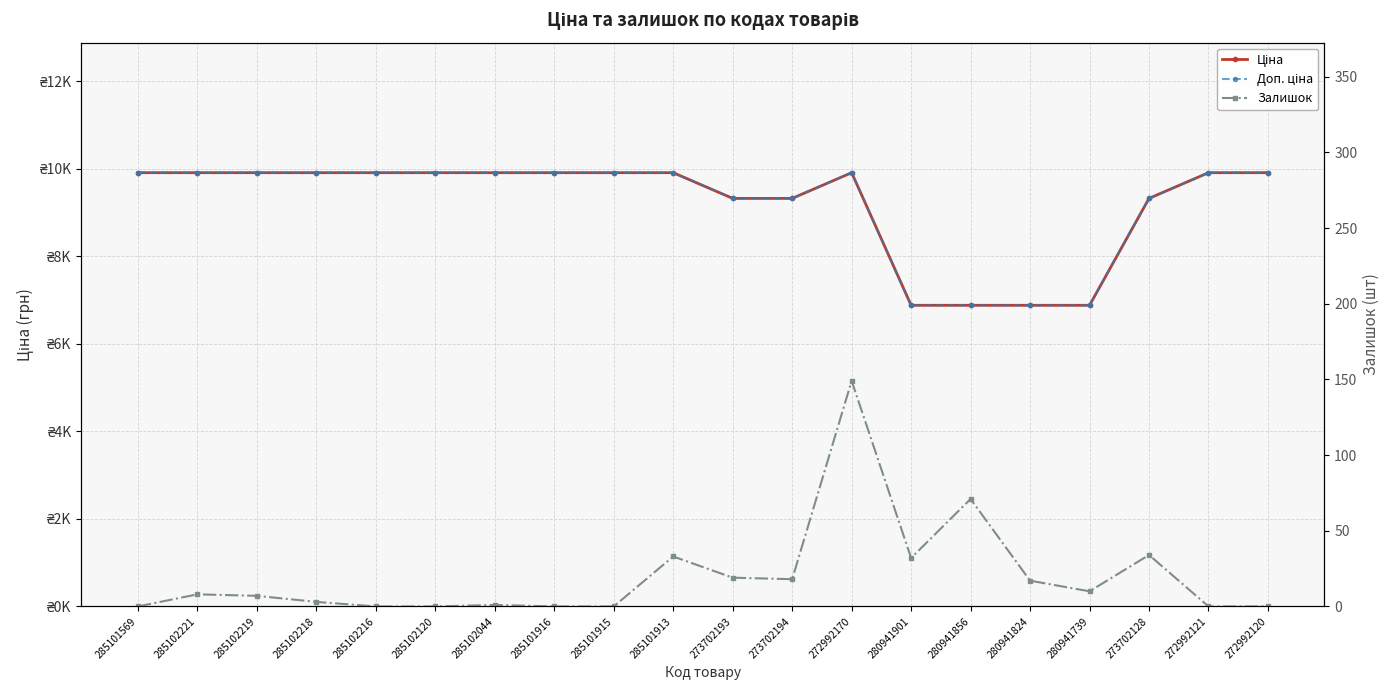

Which series has the largest range (max minus min)?

Ціна